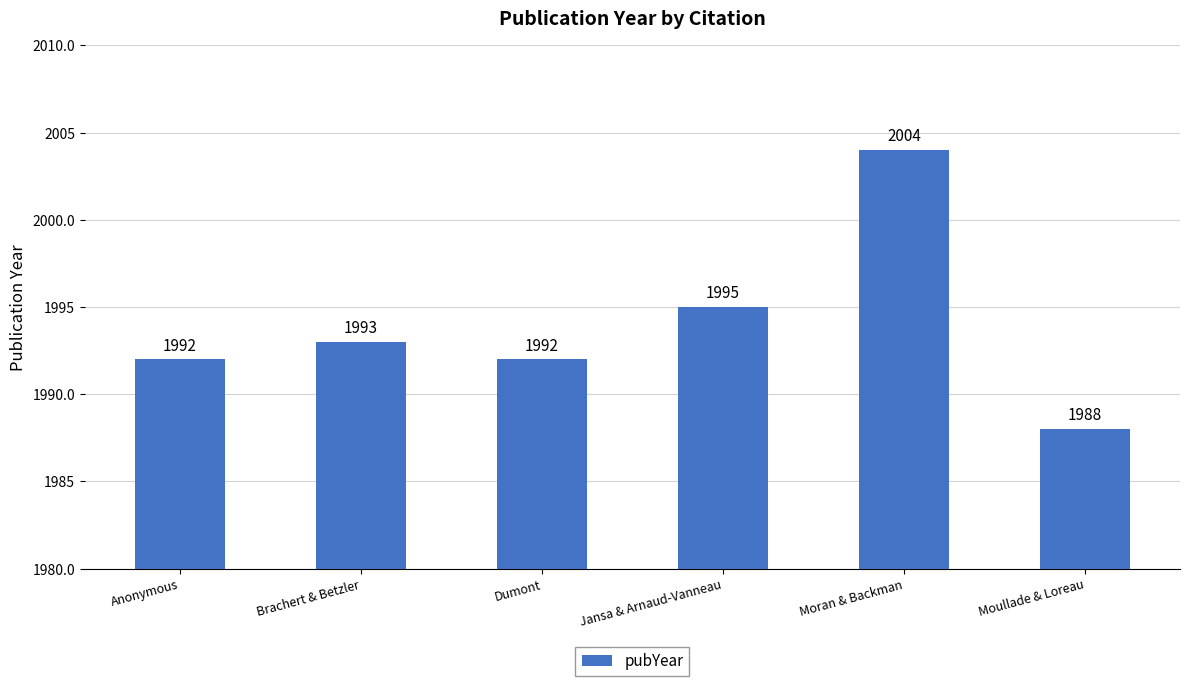

What is the ratio of the value at Brachert & Betzler to the value at Dumont?

1.0